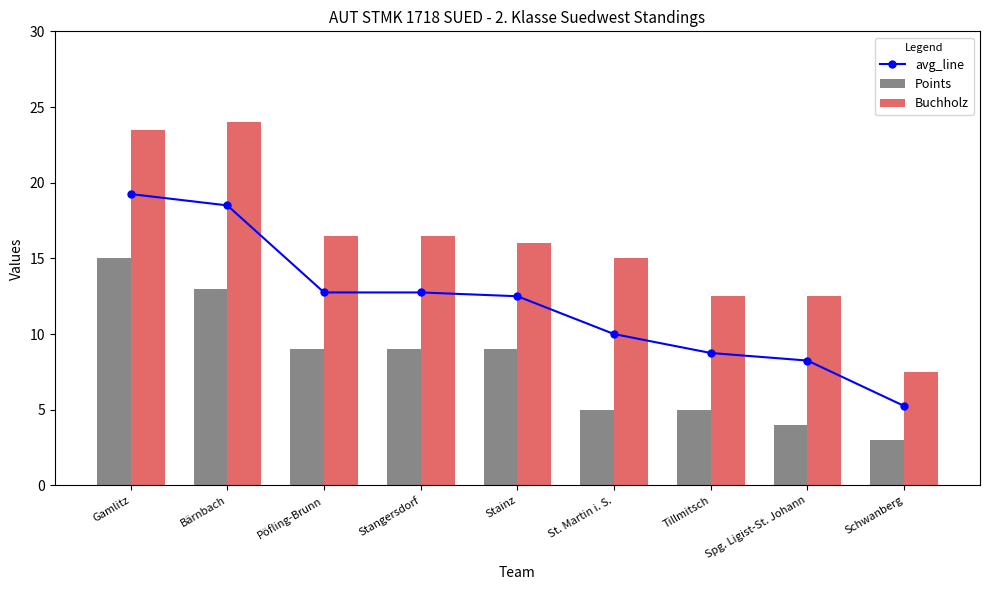

Which series has the widest spread of values?

Buchholz